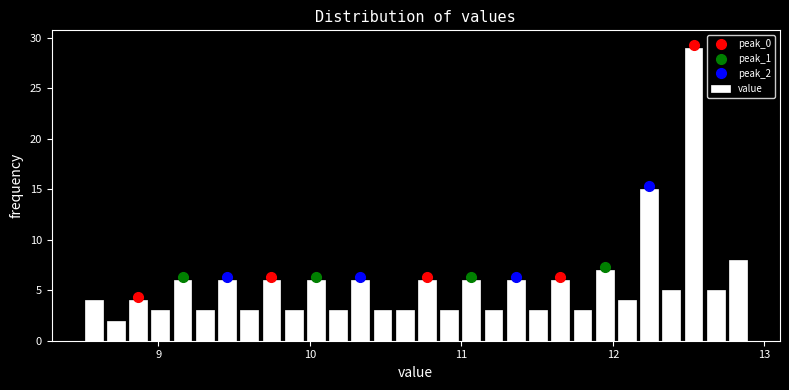

Read against the x-axis, roughly where is the centre of the tallest bar?

12.5